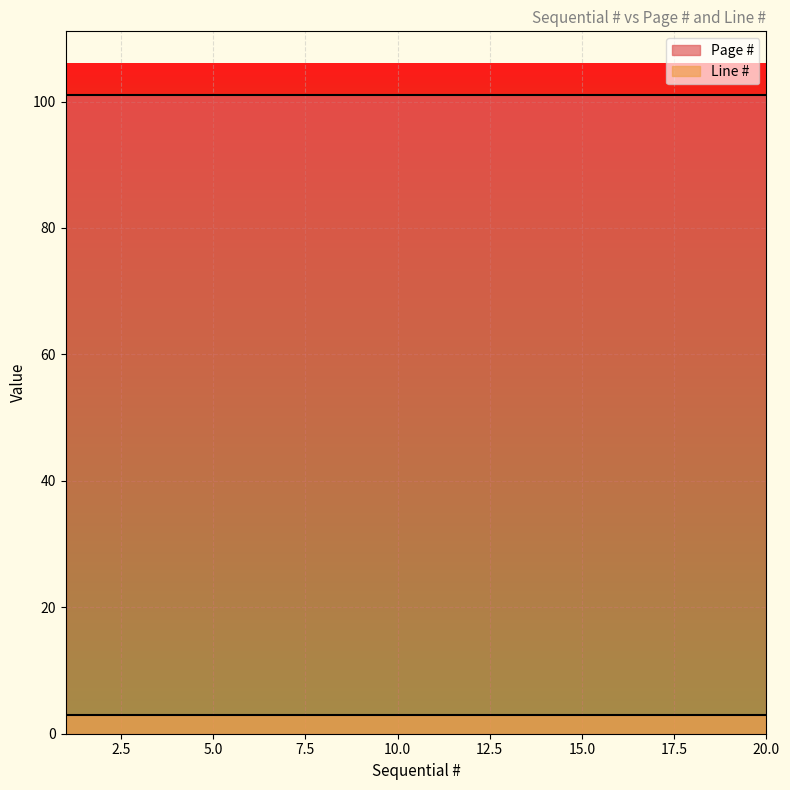

Which has a higher value, 7 or 2?

7